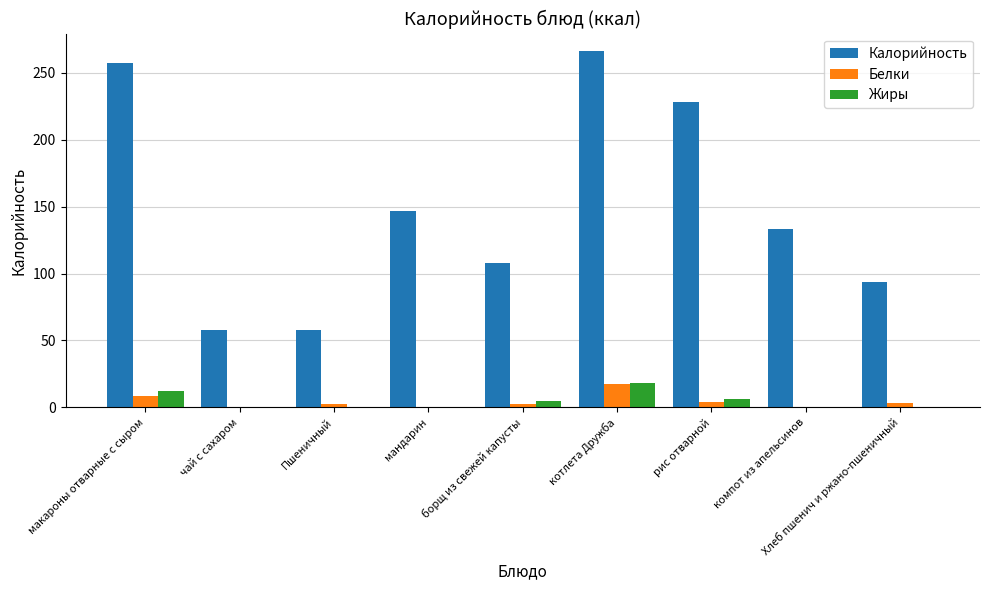

At which label does Белки reach its peak?

котлета Дружба